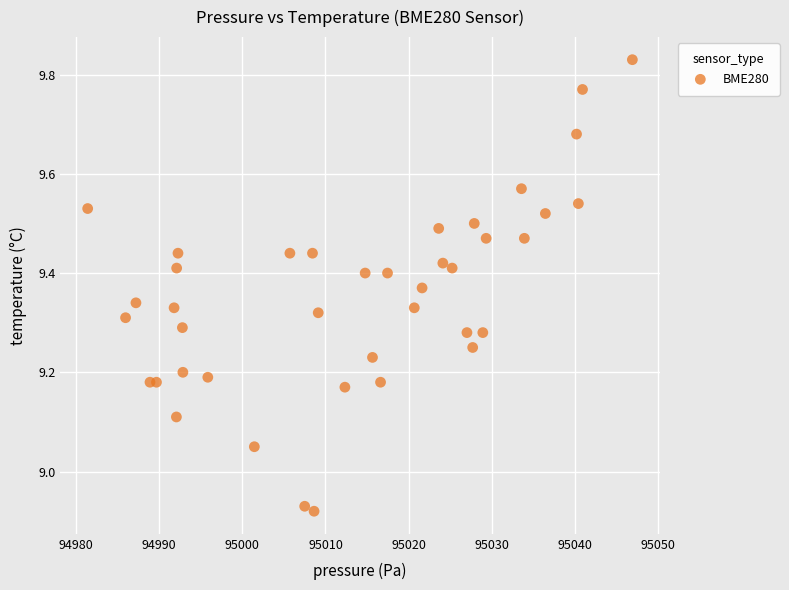

What is the range of Y values (max minus min)?

0.9